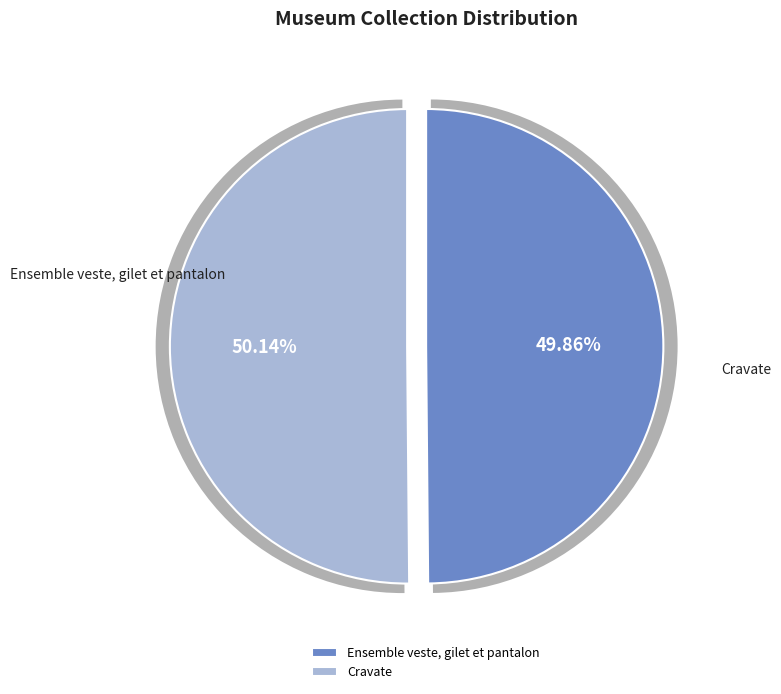

Combined, do Ensemble veste, gilet et pantalon and Cravate account for over 50%?

Yes